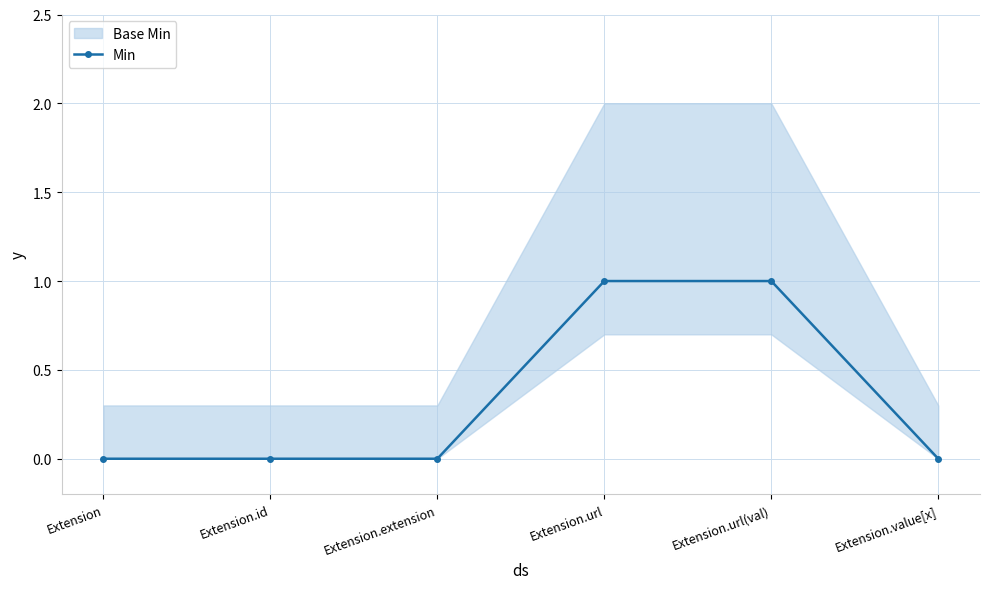

Does the chart have visible grid lines?

Yes